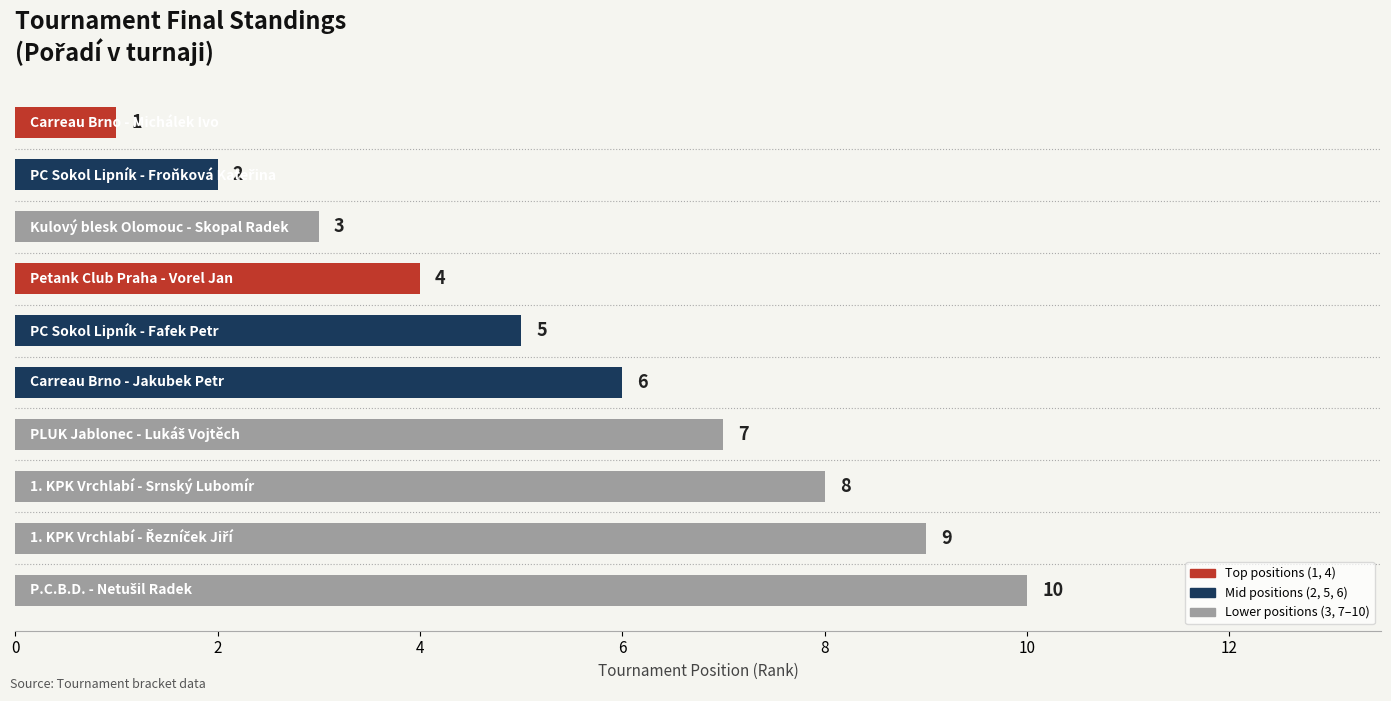

Count the values in the range 3 to 8.

6